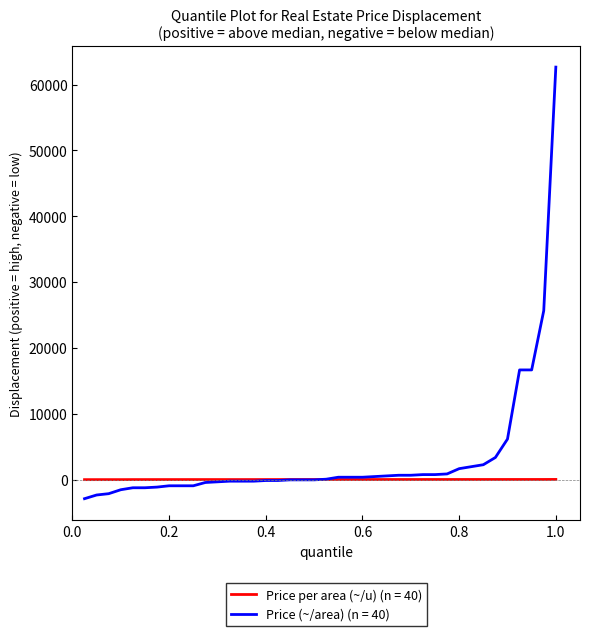

At how many categories does at least one series exceed 61563?

1